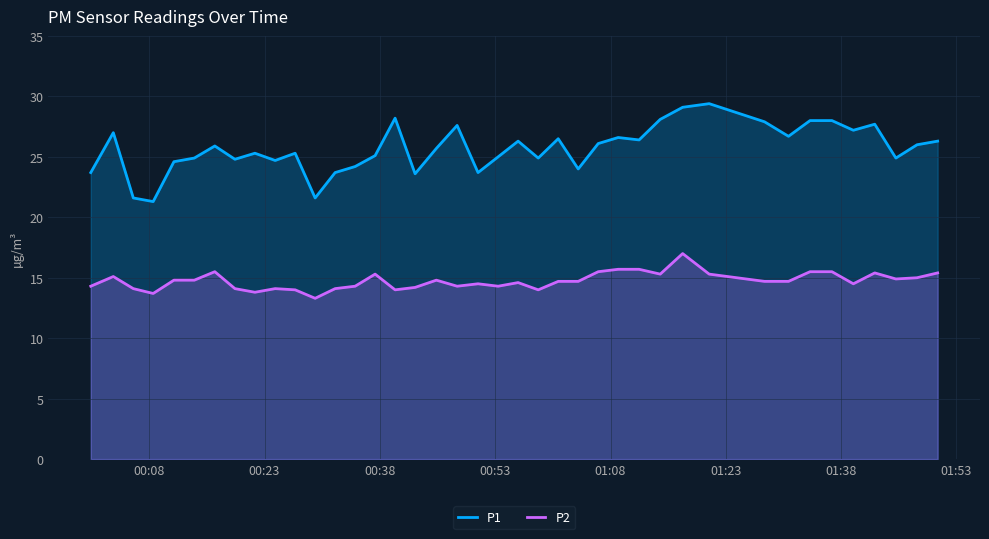

Which series has the largest total across all categories?

P1